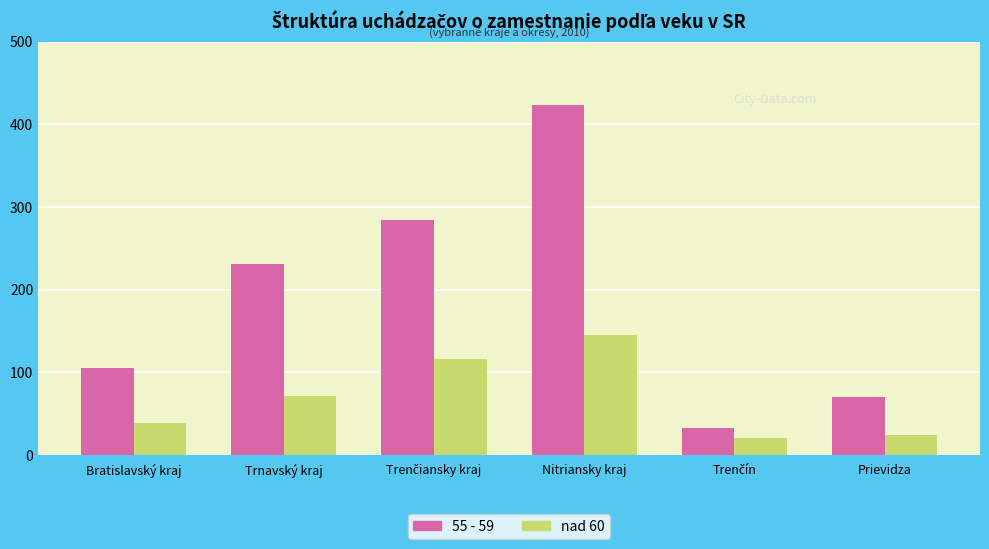

What is the average value of the nad 60 series?

69